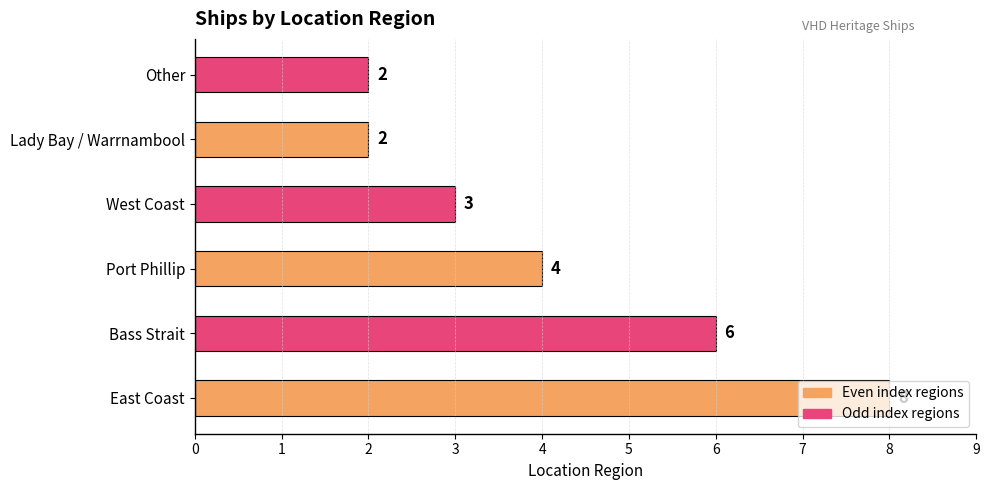

The chart shows a value of 4 at Port Phillip. True or false?

True